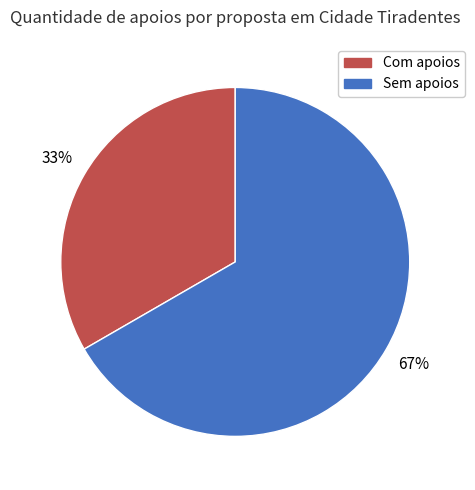

How many slices are in this pie chart?

2